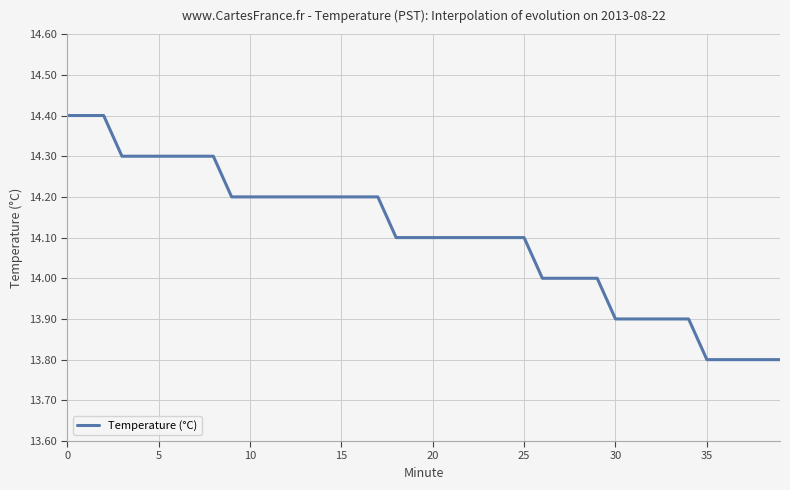

What is the difference between the maximum and minimum values?

0.6